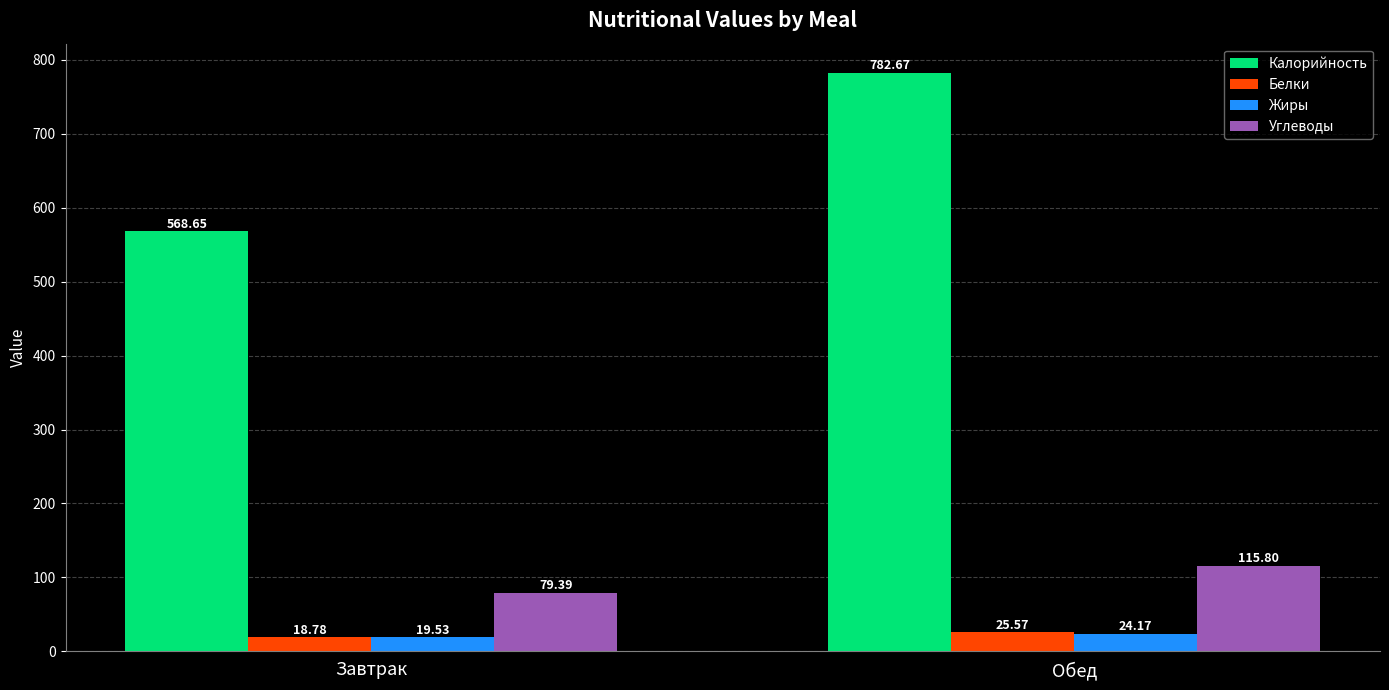

What is the sum of the Жиры values at Обед and Завтрак?

43.7